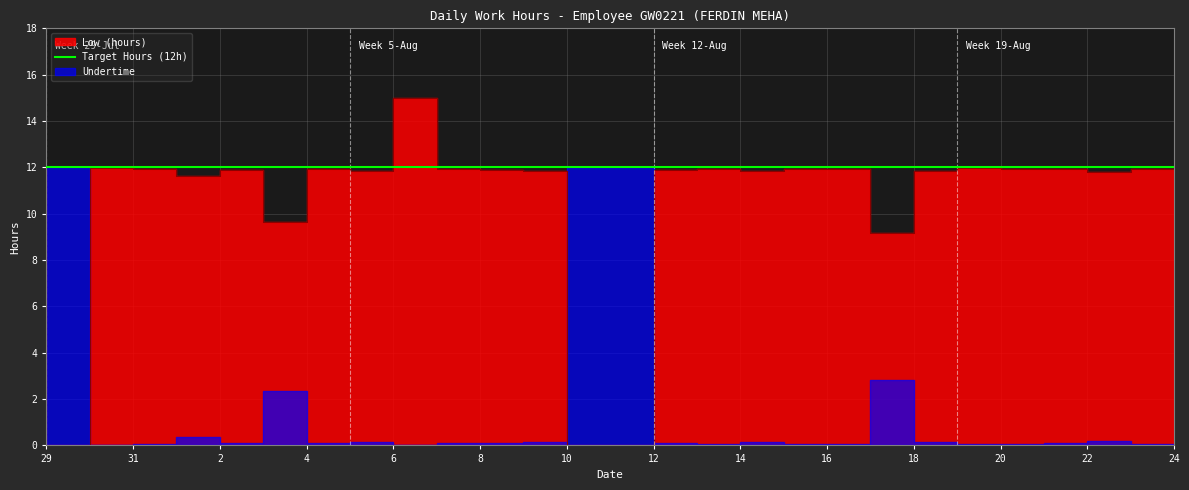

How many positive values are there?

24